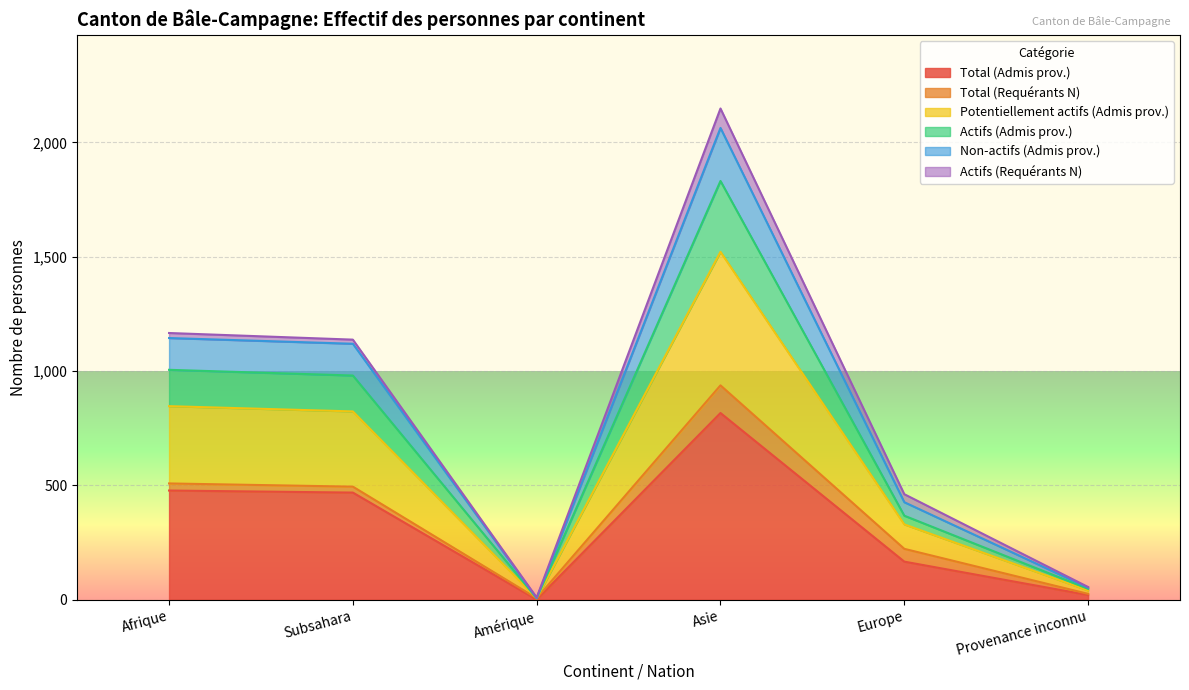

True or false: Total (Admis prov.) and Potentiellement actifs (Admis prov.) intersect in this chart.

False